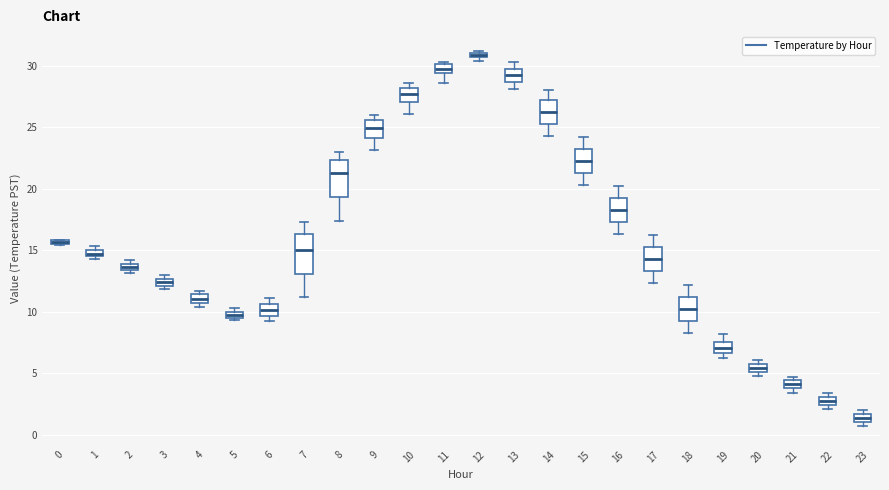

Where is the upper edge of the box at x = 12 on the y-axis? The values are not printed on the chart, so give them approximately, as read against the axis.

31.0